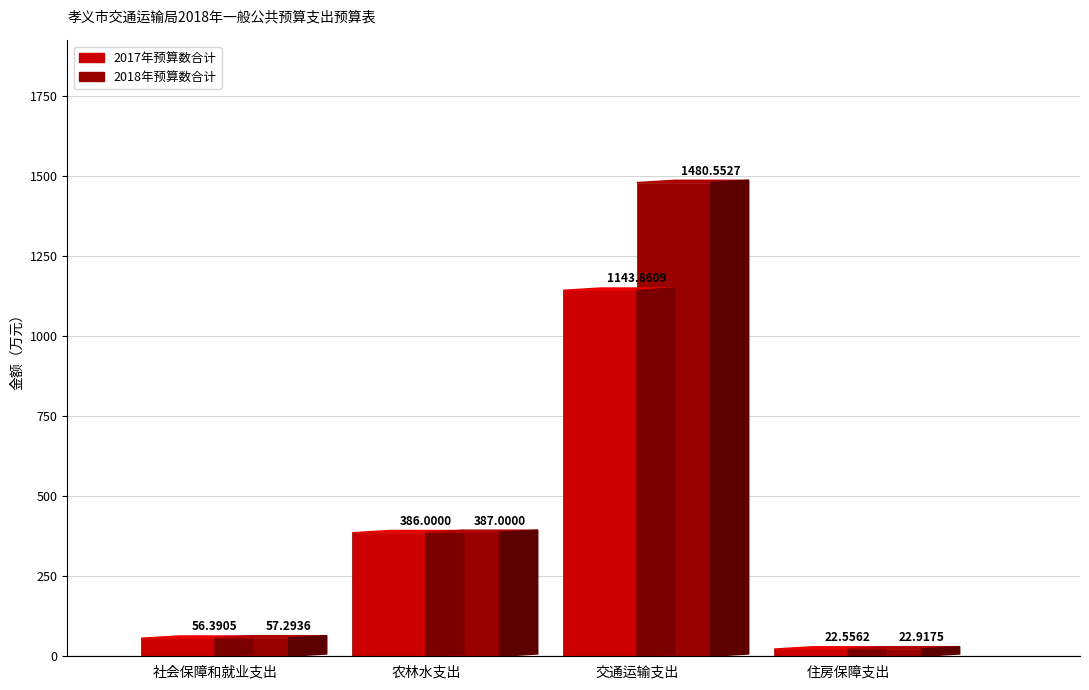

What are all the series names shown in the legend?

2017年预算数合计, 2018年预算数合计